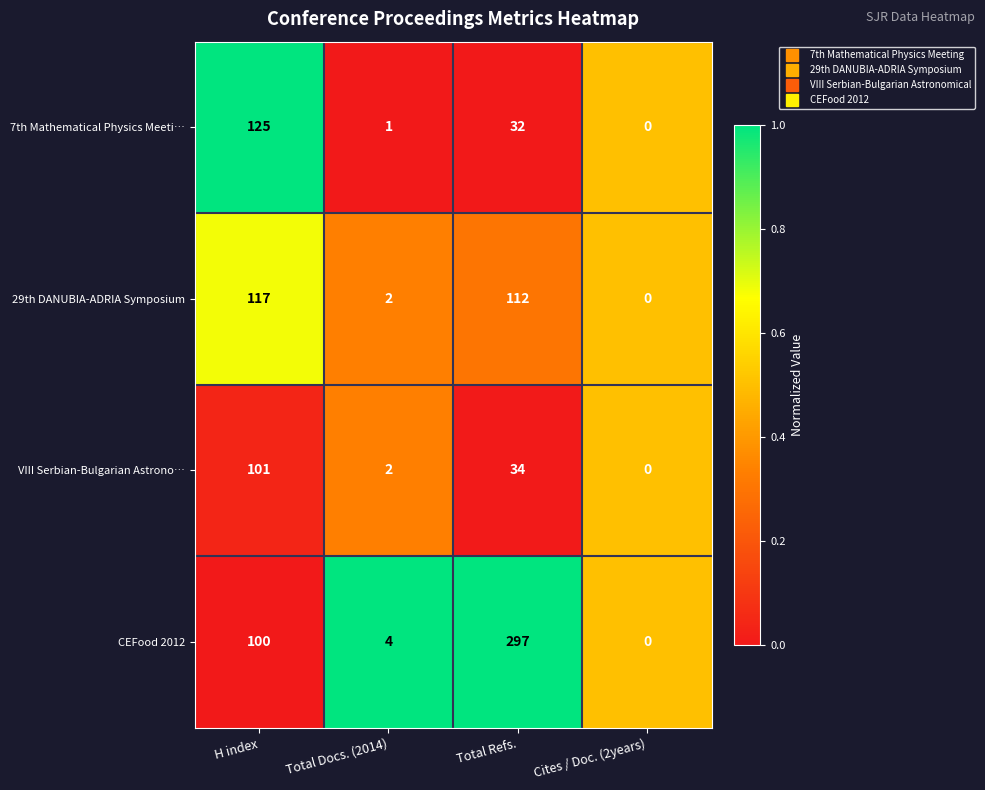

What is the difference between the highest and lowest values at H index?

25